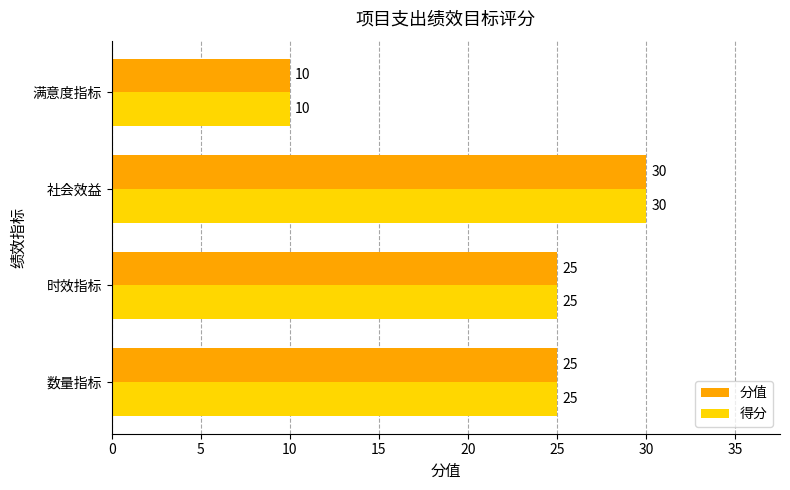

The 分值 series shows 17 at 满意度指标. True or false?

False